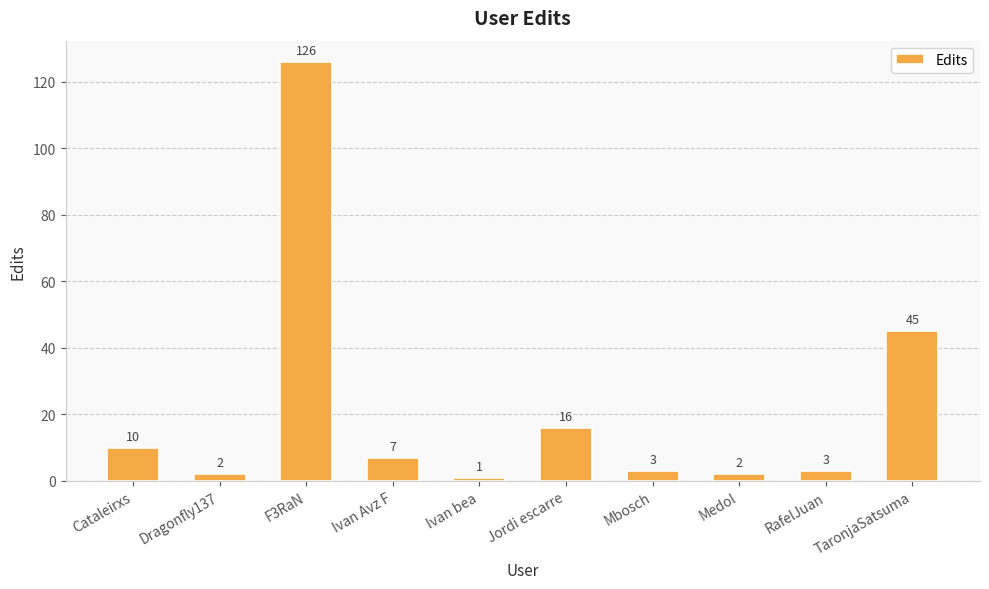

Reading left to right, transcribe all the data shown in this chart.

10	2	126	7	1	16	3	2	3	45